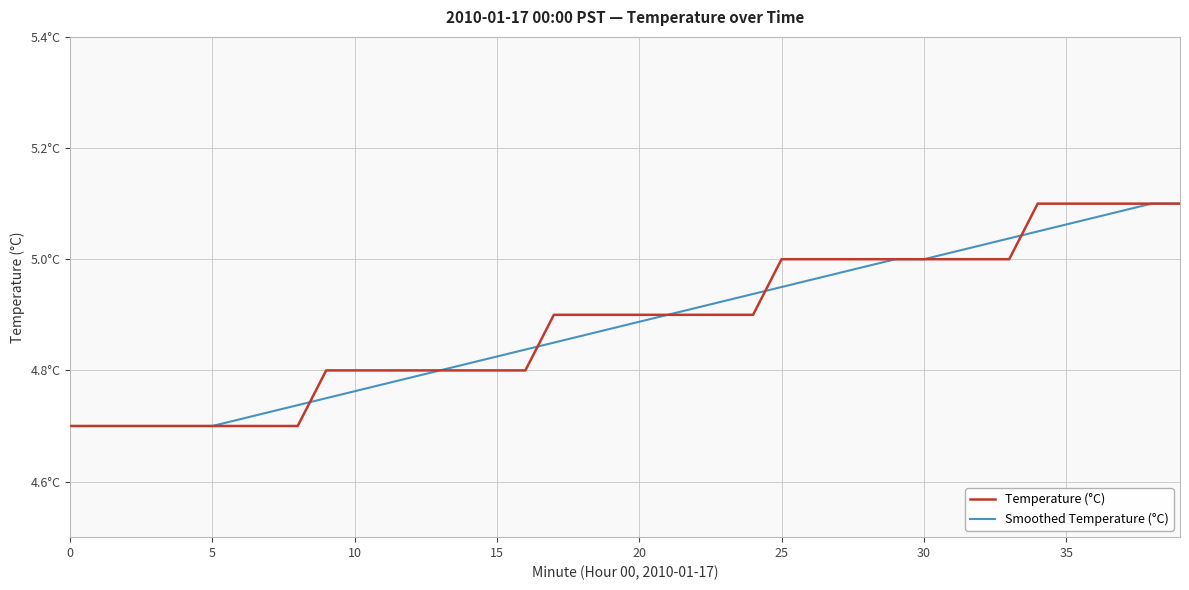

Does the chart have visible grid lines?

Yes